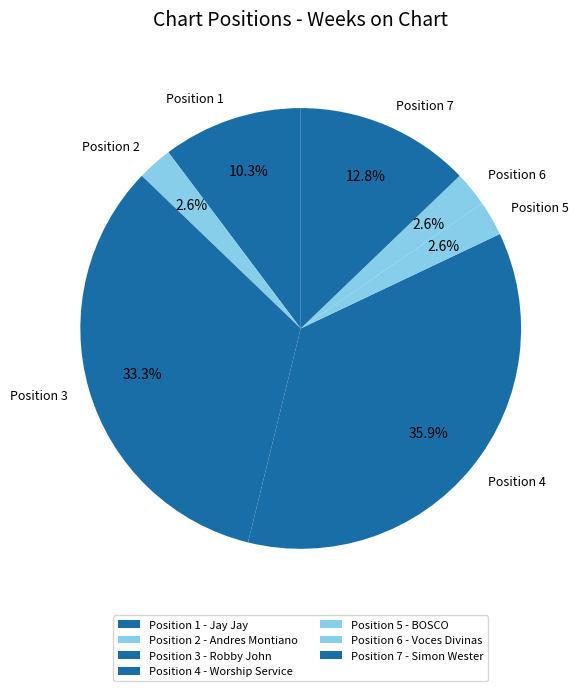

What is the ratio of the value at Position 1 to the value at Position 2?

4.0